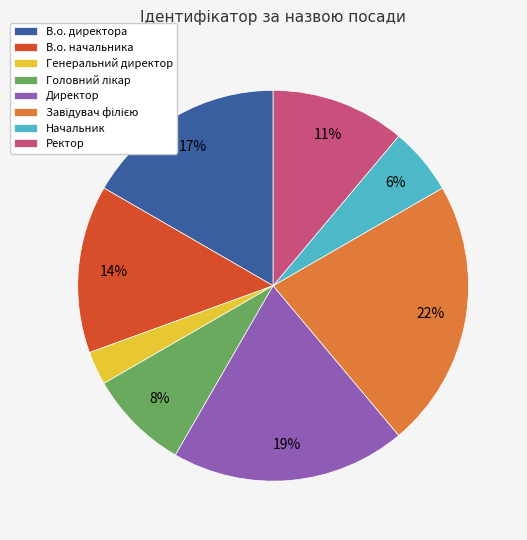

The Ректор slice represents 11% of the pie. True or false?

True